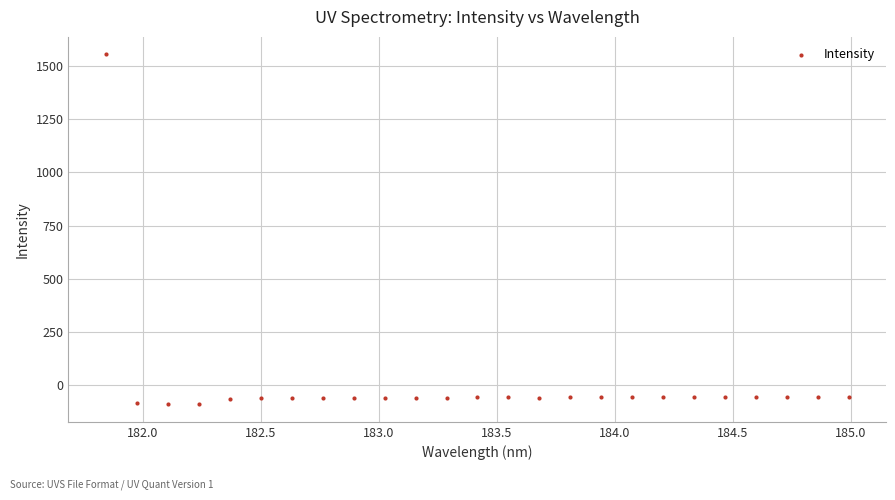

What is the range of X values (max minus min)?

3.1